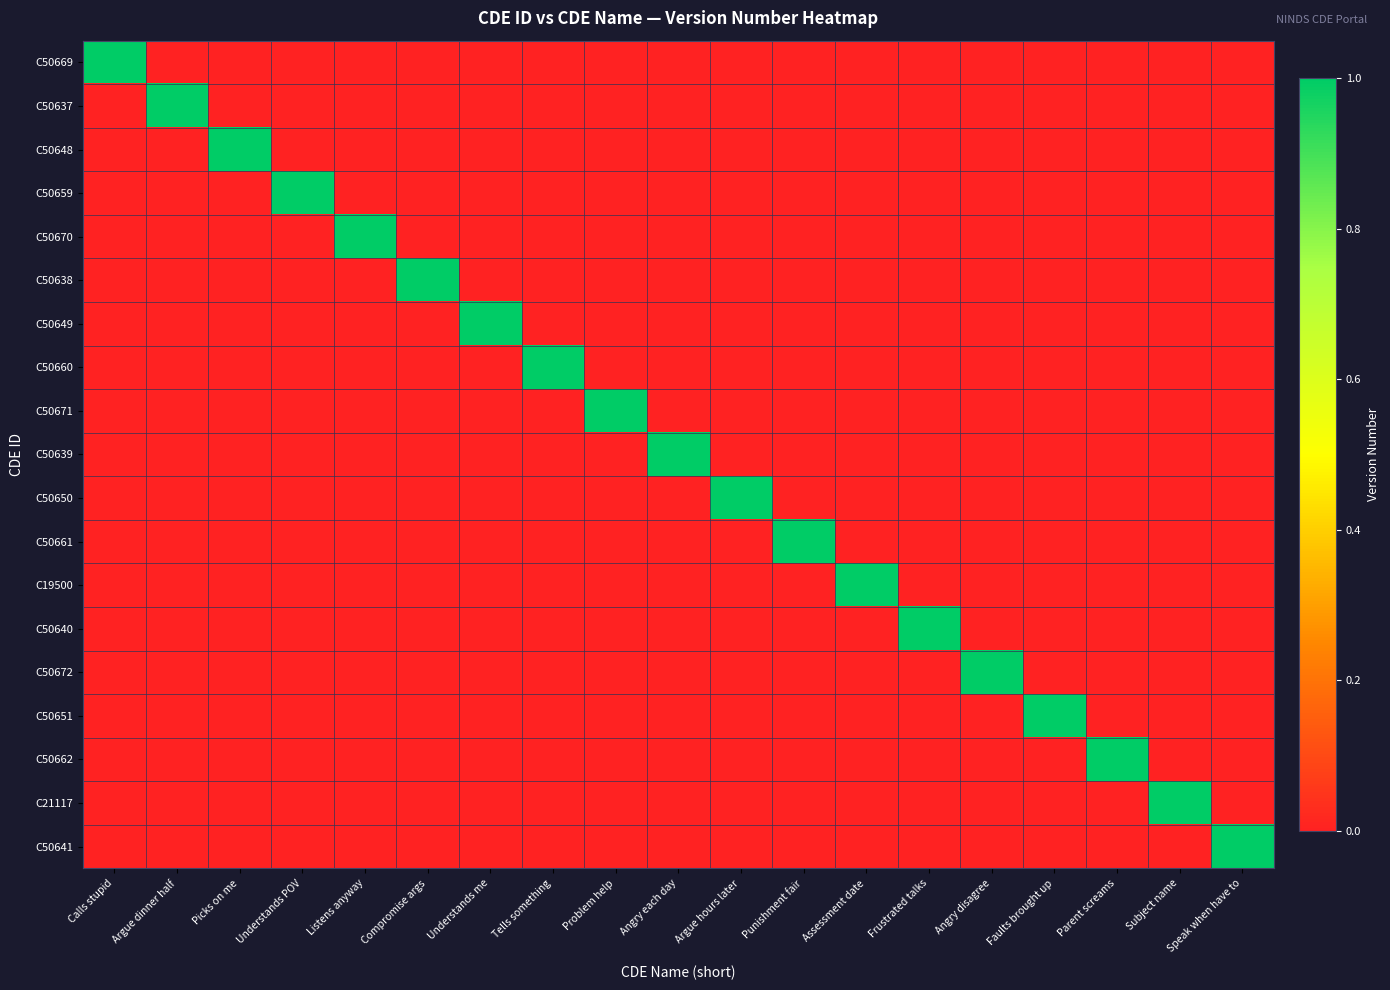

How many data points does each series have?

19